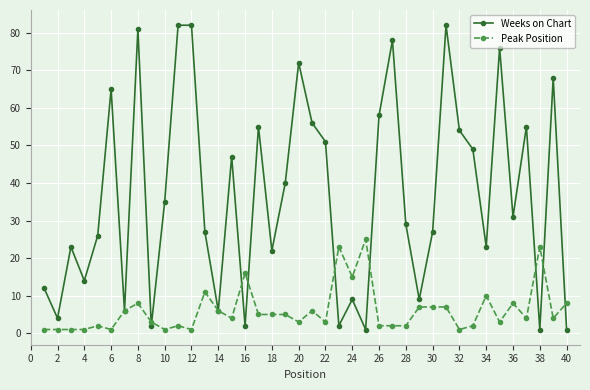

Which series ends up on top after the final intersection of Peak Position and Weeks on Chart?

Peak Position